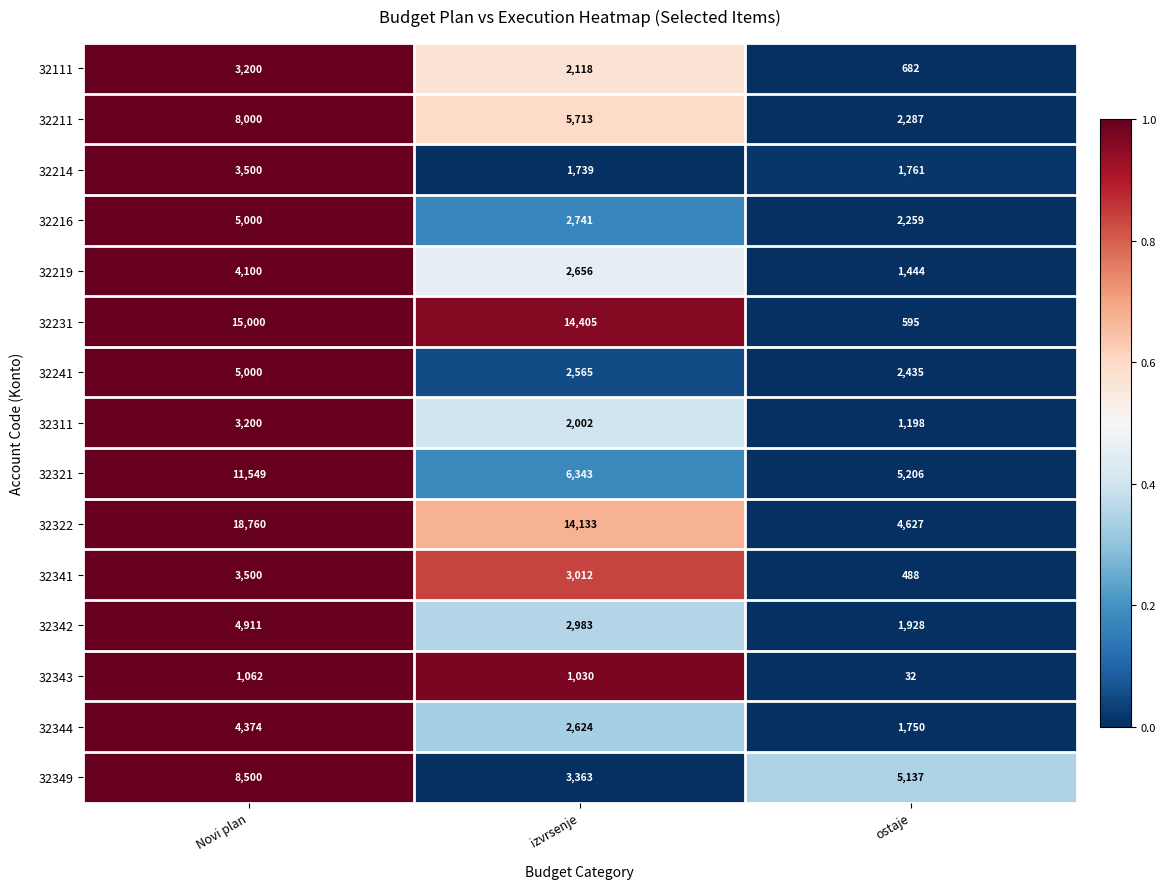

True or false: 32241 has a value of 5000 at Novi plan.

True